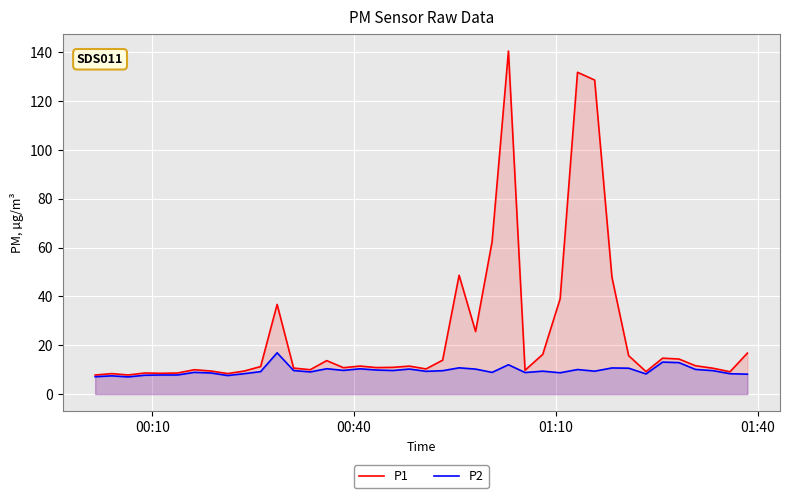

List the series in order of their peak value, highest first.

P1, P2